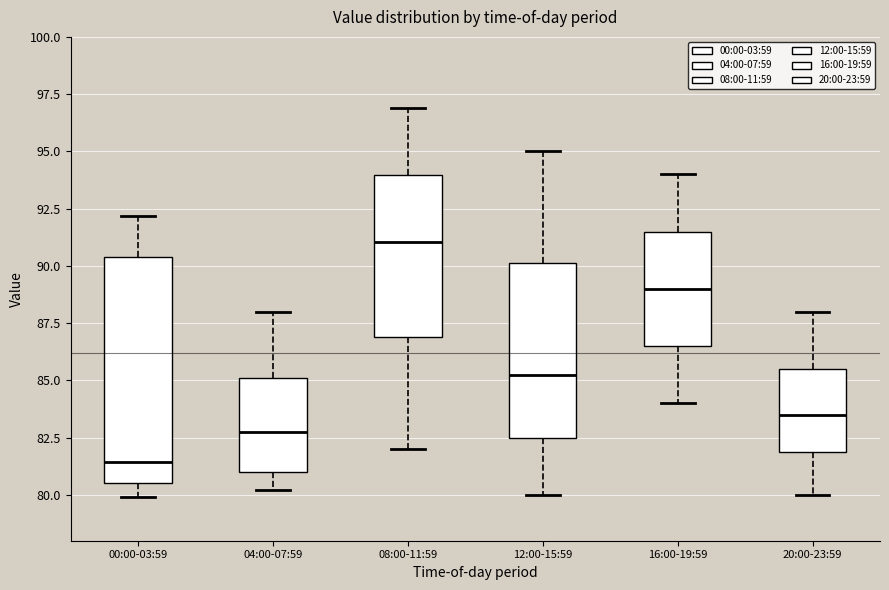

Where does the lower whisker of the box for 16:00-19:59 end on the y-axis? The values are not printed on the chart, so give them approximately, as read against the axis.

84.0